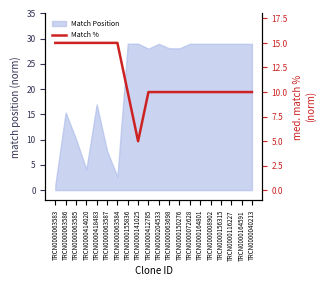

What value does the data have at TRCN0000414020, to the nearest 5?

15